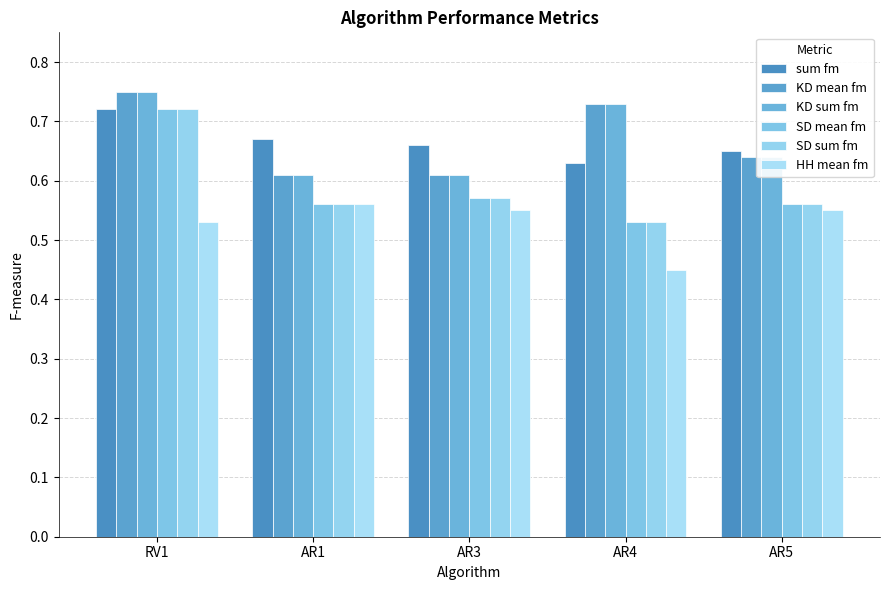

At how many categories does at least one series exceed 0?

5